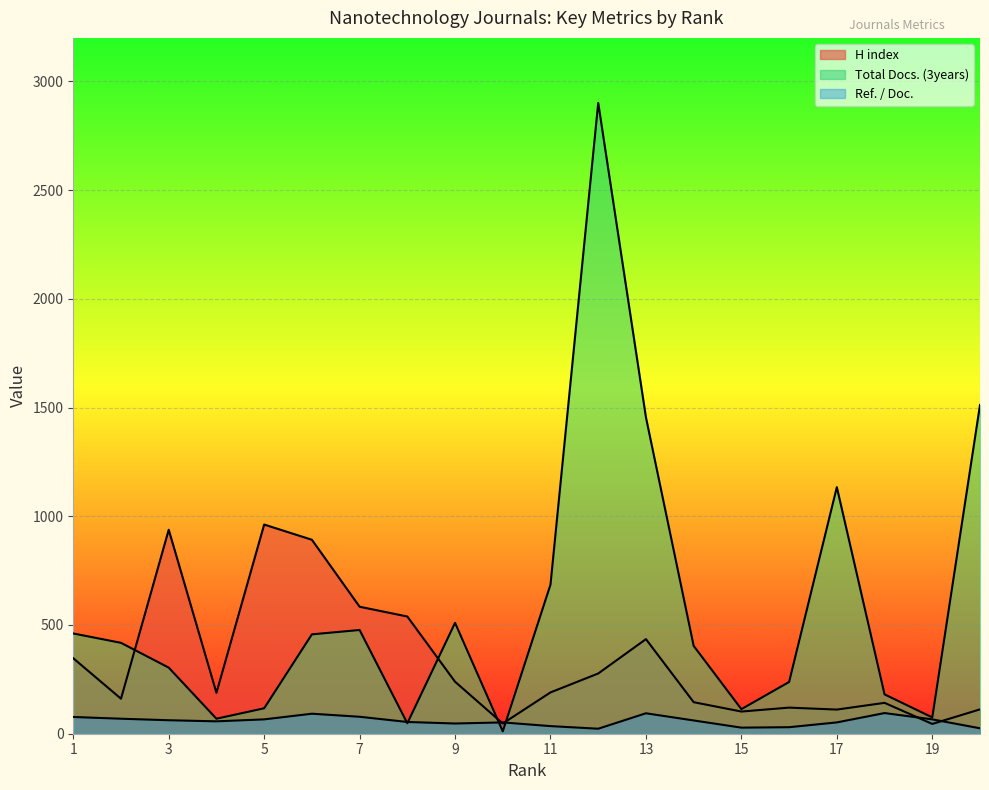

Reading left to right, list all the values displayed in this chart.

H index: 1=347	2=161	3=938	4=188	5=962	6=892	7=584	8=539	9=239	10=47	11=190	12=277	13=435	14=145	15=102	16=120	17=111	18=142	19=45	20=112
Total Docs. (3years): 1=461	2=418	3=304	4=69	5=117	6=457	7=477	8=48	9=510	10=11	11=686	12=2901	13=1455	14=404	15=113	16=238	17=1134	18=181	19=75	20=1512
Ref. / Doc.: 1=77	2=69	3=62	4=57	5=66	6=92	7=78	8=54	9=47	10=52	11=35	12=23	13=94	14=61	15=28	16=30	17=52	18=95	19=66	20=25